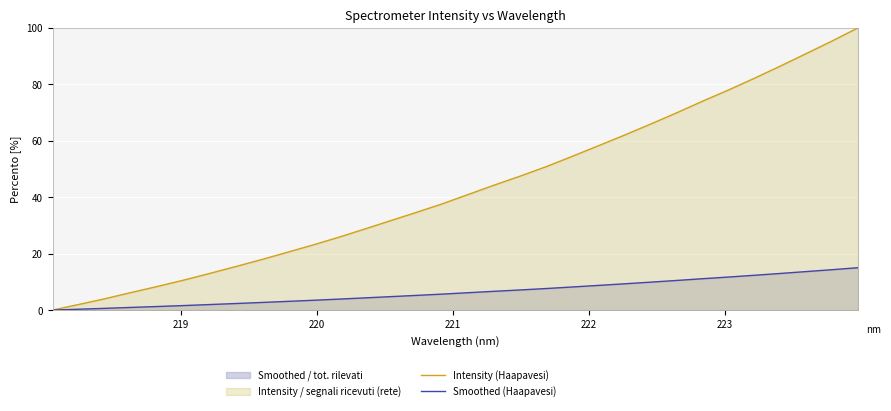

What is the average value of the Intensity (Haapavesi) series?

43.1